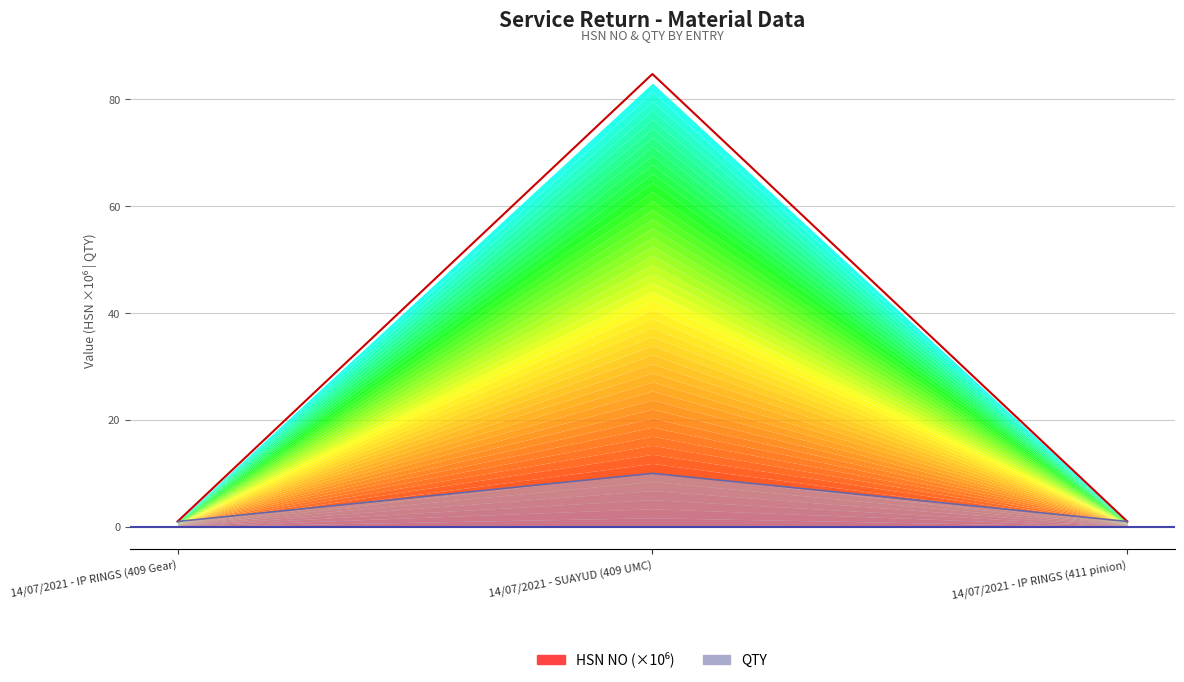

The value of QTY at 14/07/2021 - SUAYUD (409 UMC) is 4.6. True or false?

False